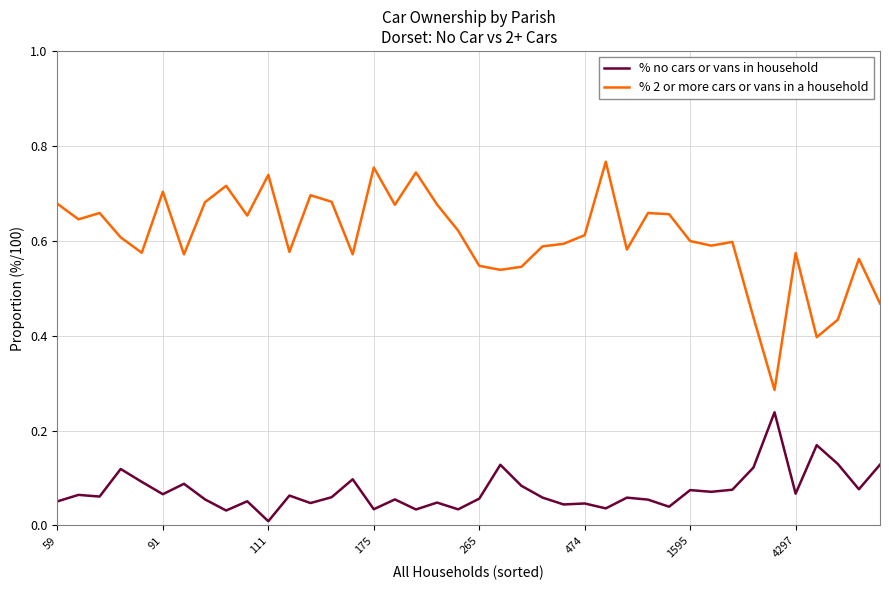

Does the chart display data point markers on the line(s)?

No